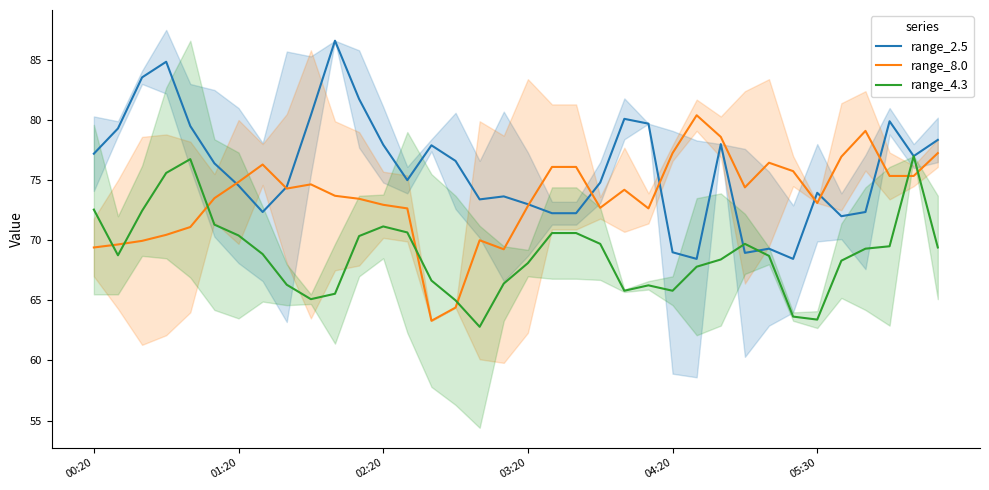

What is the value of the range_2.5 point at the 24th from the left?

79.7